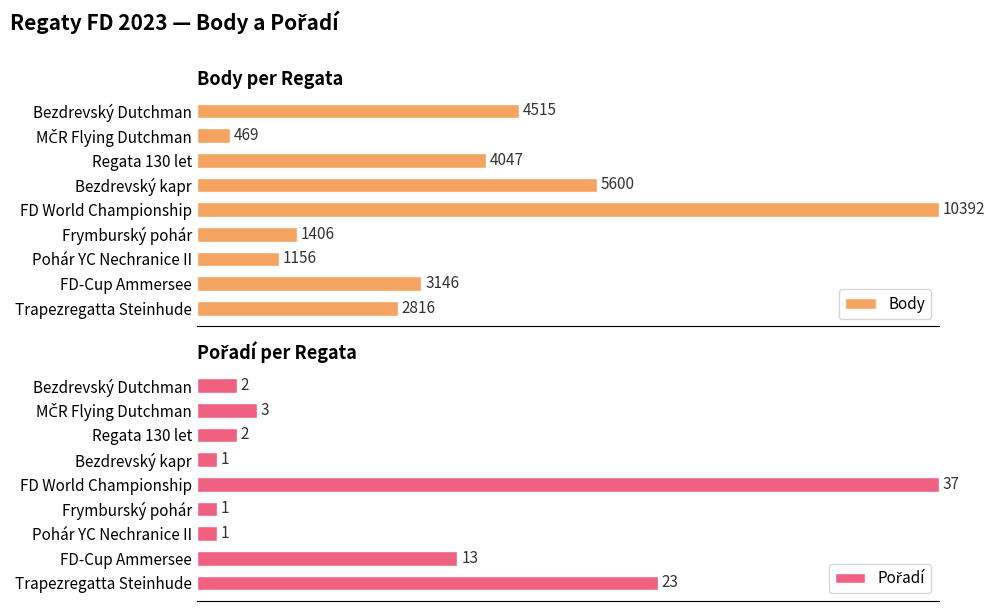

How many values in the Pořadí series exceed 5?

6